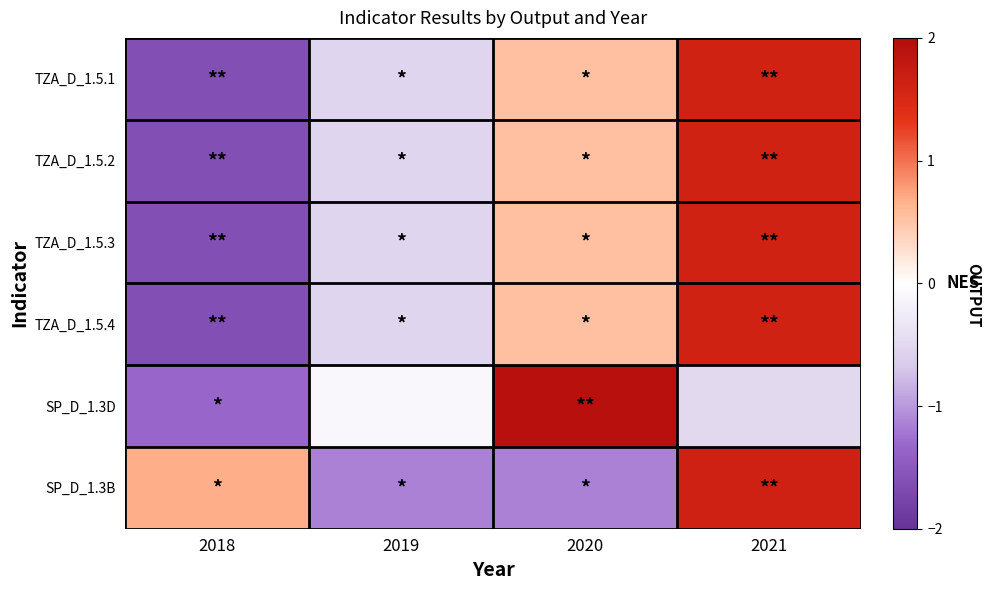

Count the number of data series in this chart.

6